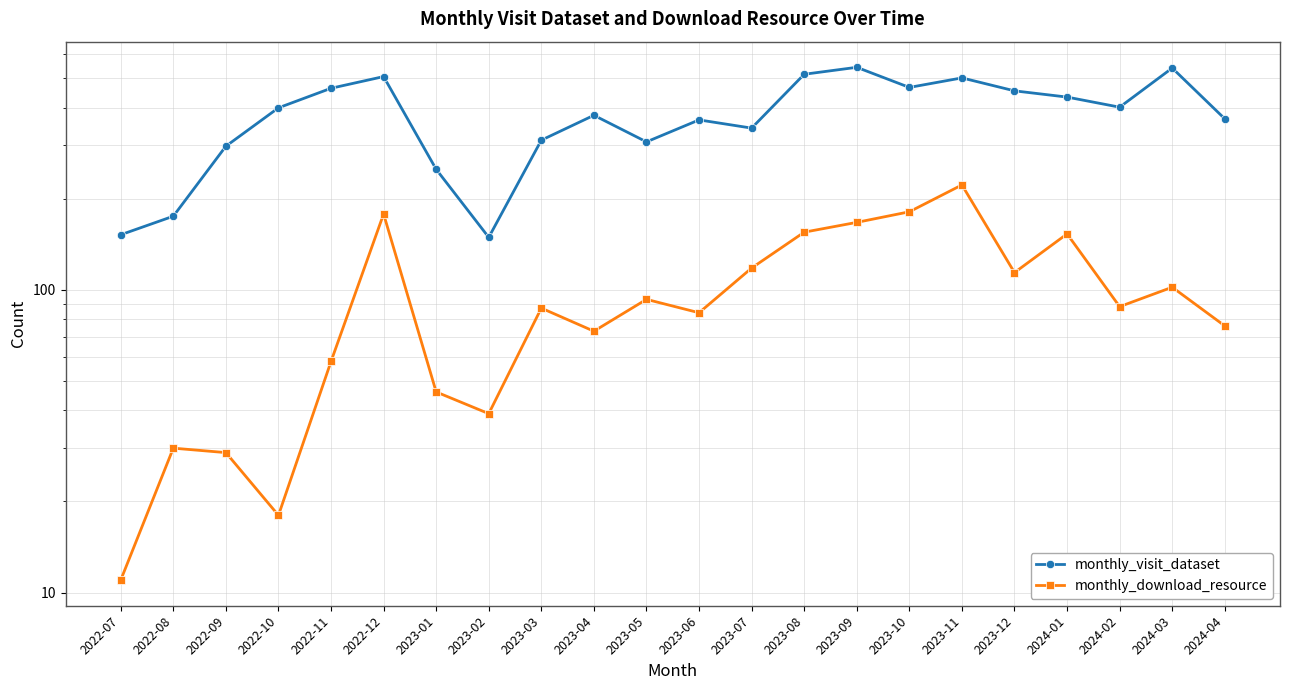

Where is the first local minimum for monthly_visit_dataset?

2023-02